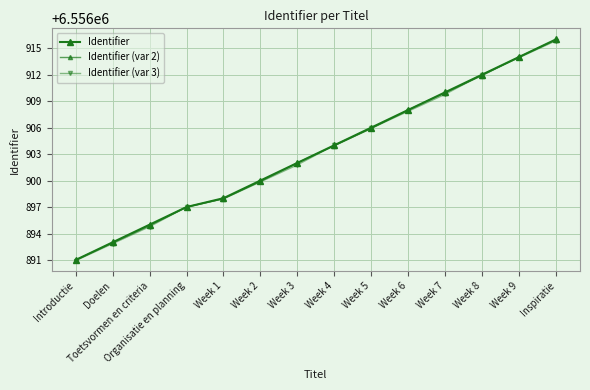

How many series are shown in this chart?

3